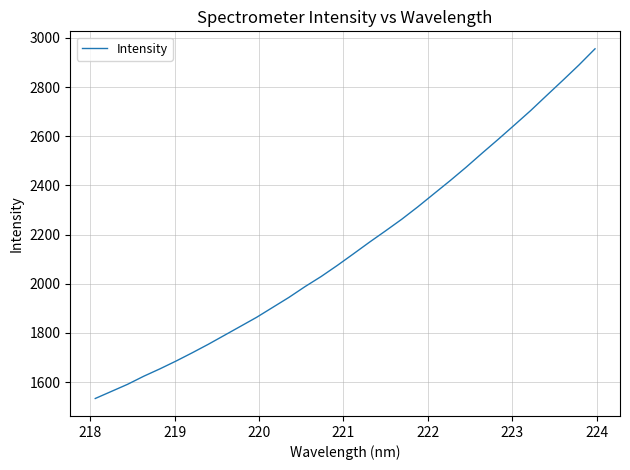

What is the difference between the maximum and minimum values?

1421.9